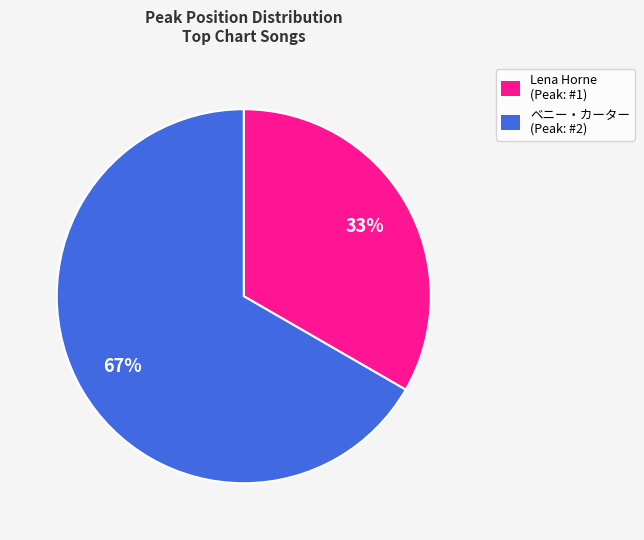

Which category accounts for the majority?

ベニー・カーター (Peak: #2)